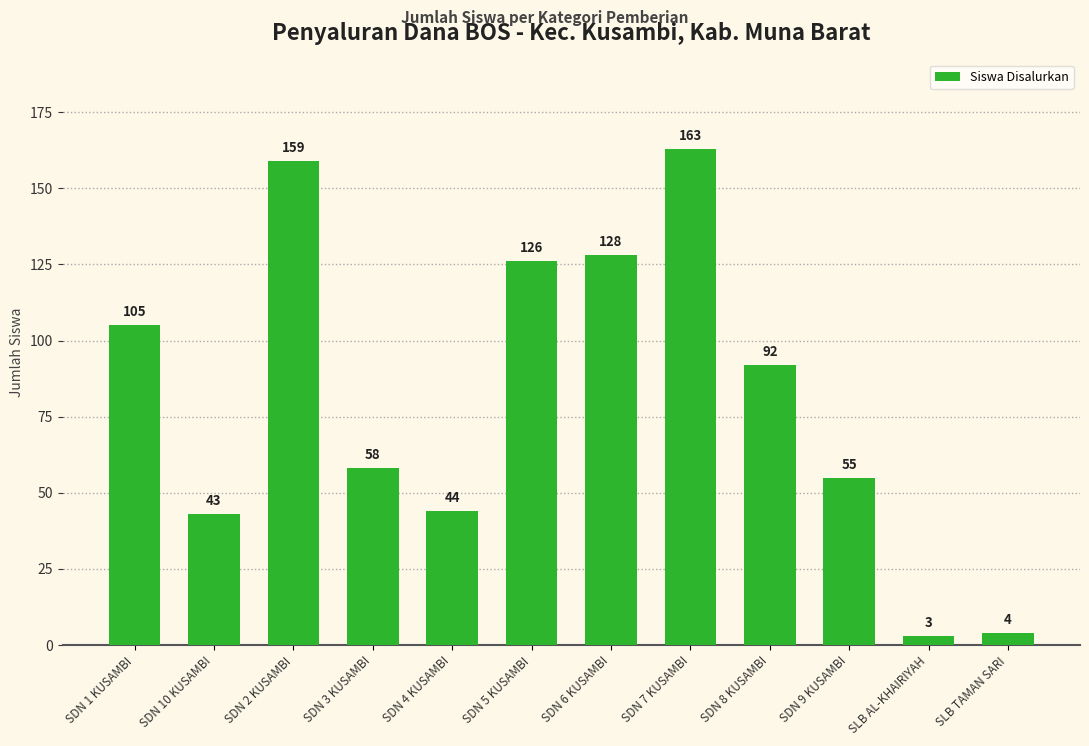

Does the chart contain stacked bars?

No